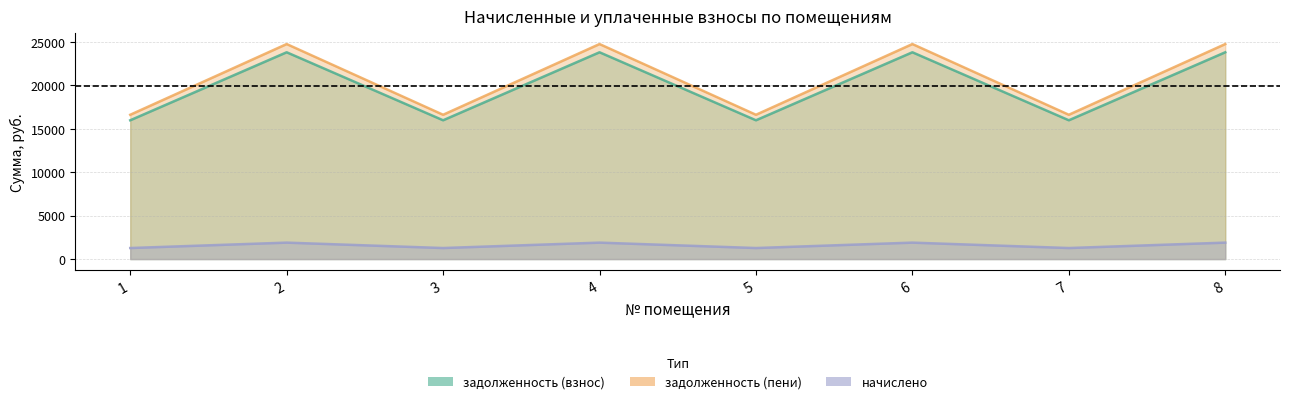

How many distinct data groups are displayed?

3